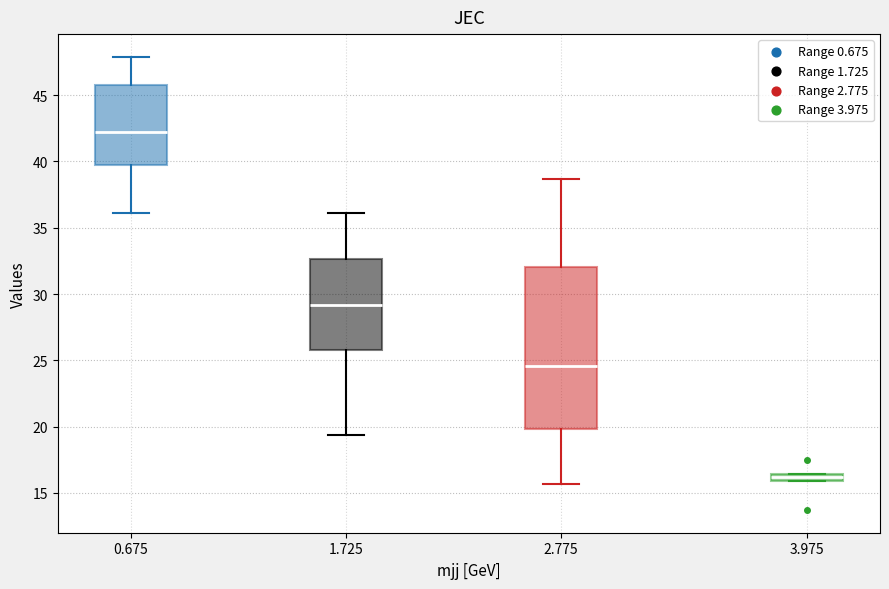

Which box has the lowest median line?

3.975